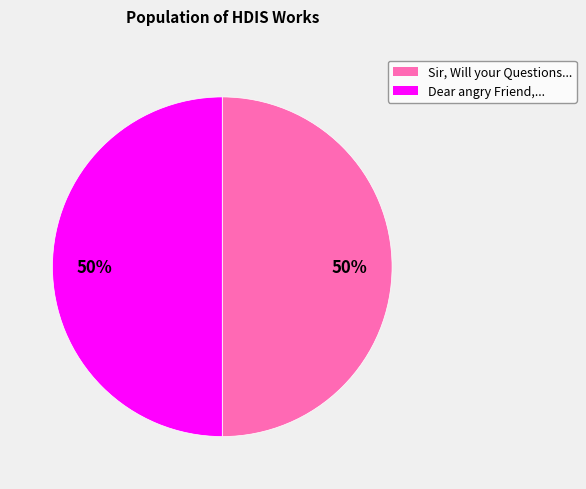

To the nearest percent, what is the average slice percentage?

50%